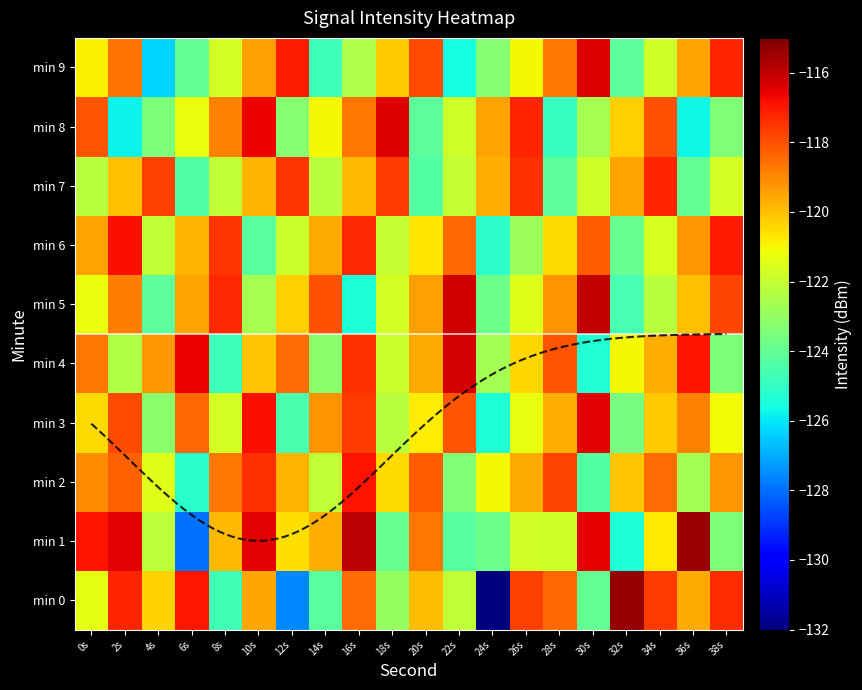

Where is min 1 nearest to the value -121?

34s